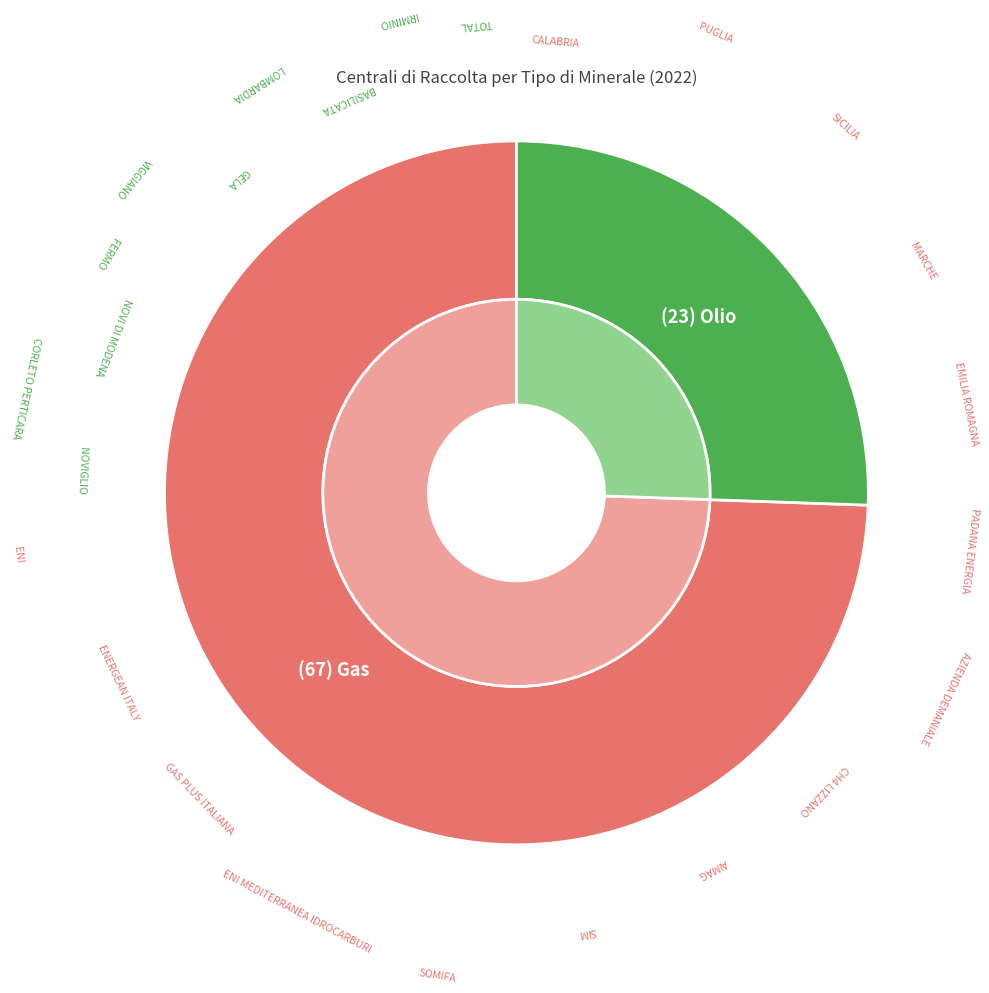

What portion of the pie excludes Olio?

74.4%